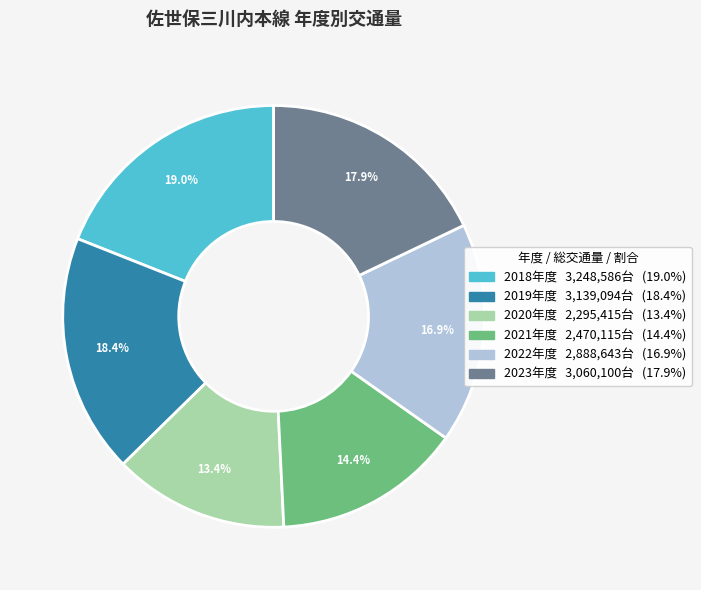

Combined, what portion of the pie is 2021年度 and 2018年度?

33.4%